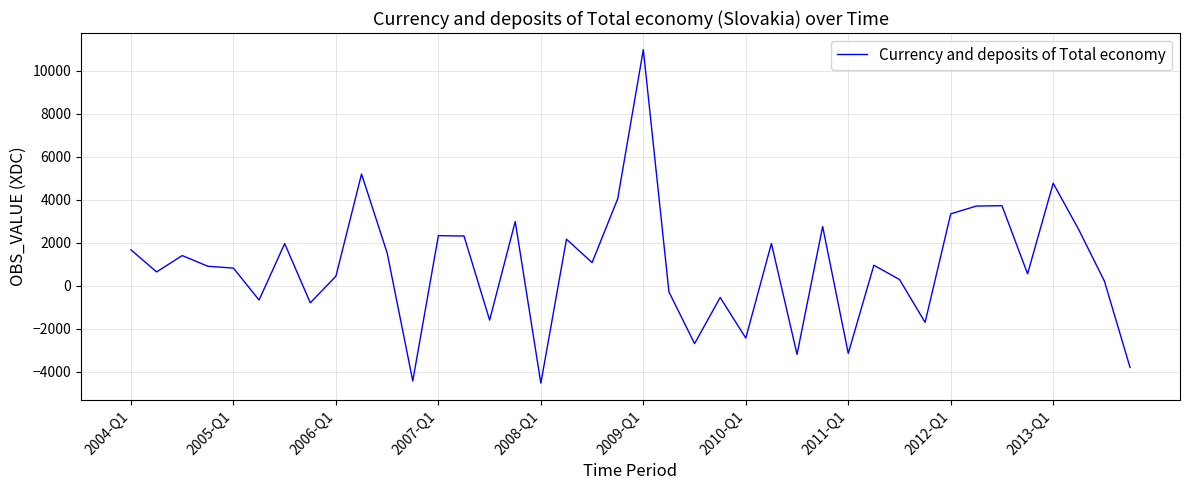

What is the greatest value displayed?

10981.0